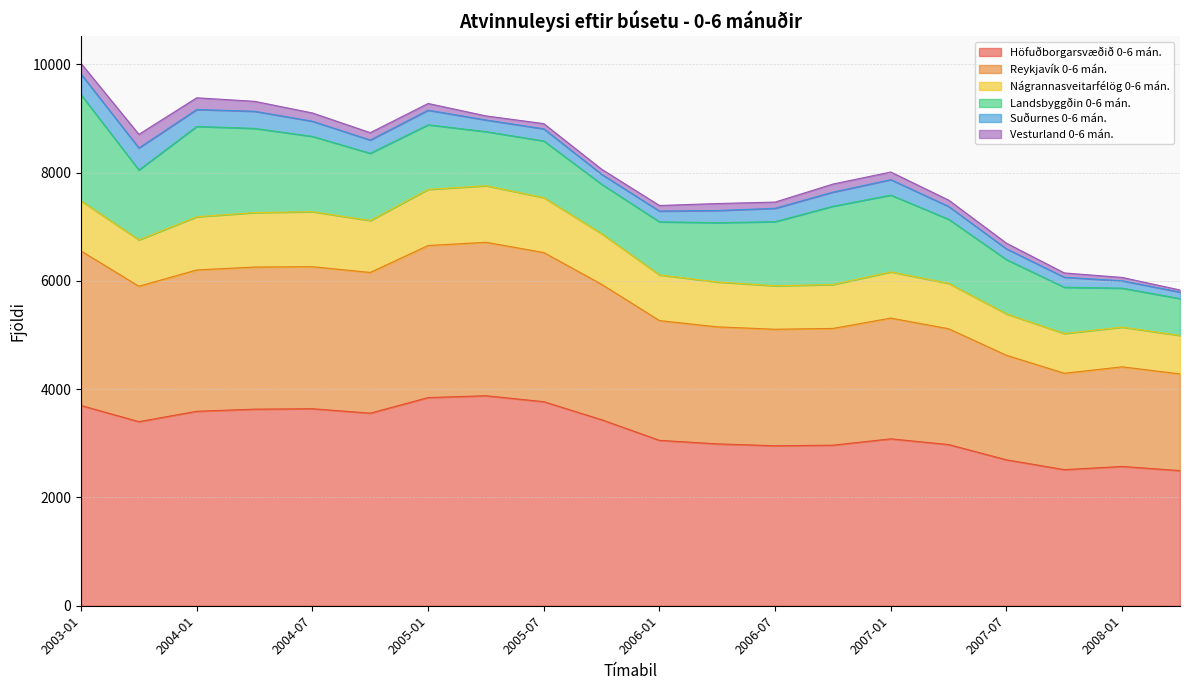

Does the chart display data point markers on the line(s)?

No